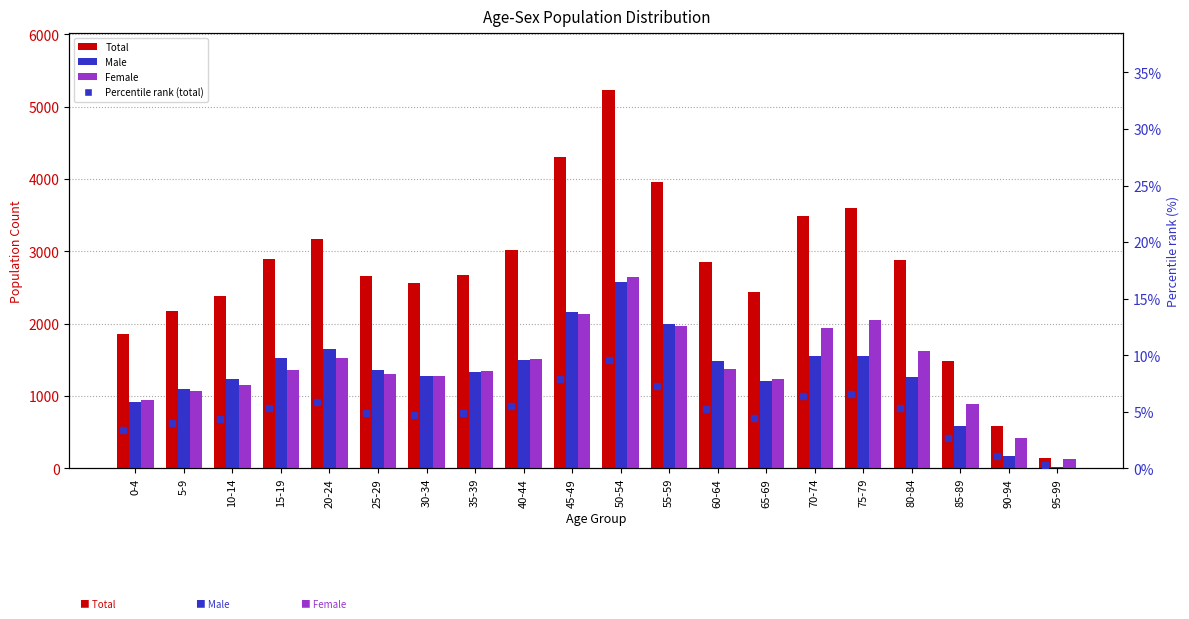

Are the bars grouped side by side (vs. stacked)?

Yes